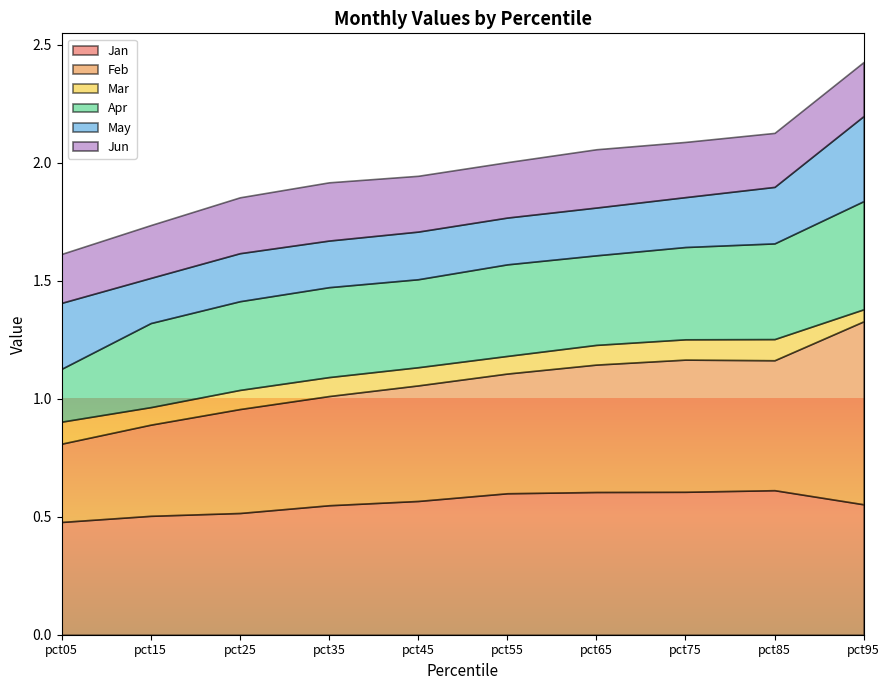

List the labels in order of Mar value, largest first.

pct05, pct85, pct75, pct65, pct25, pct35, pct45, pct55, pct15, pct95